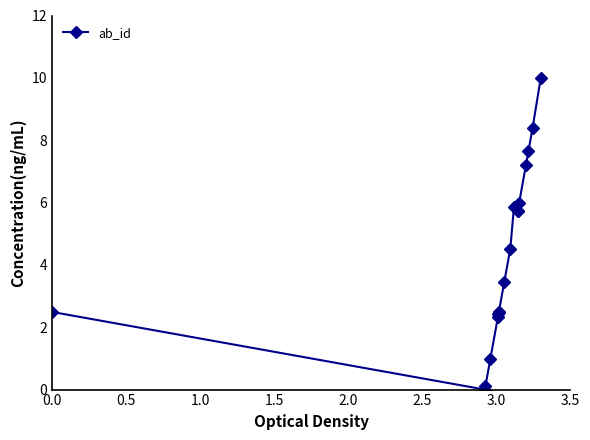

How many series are shown in this chart?

1